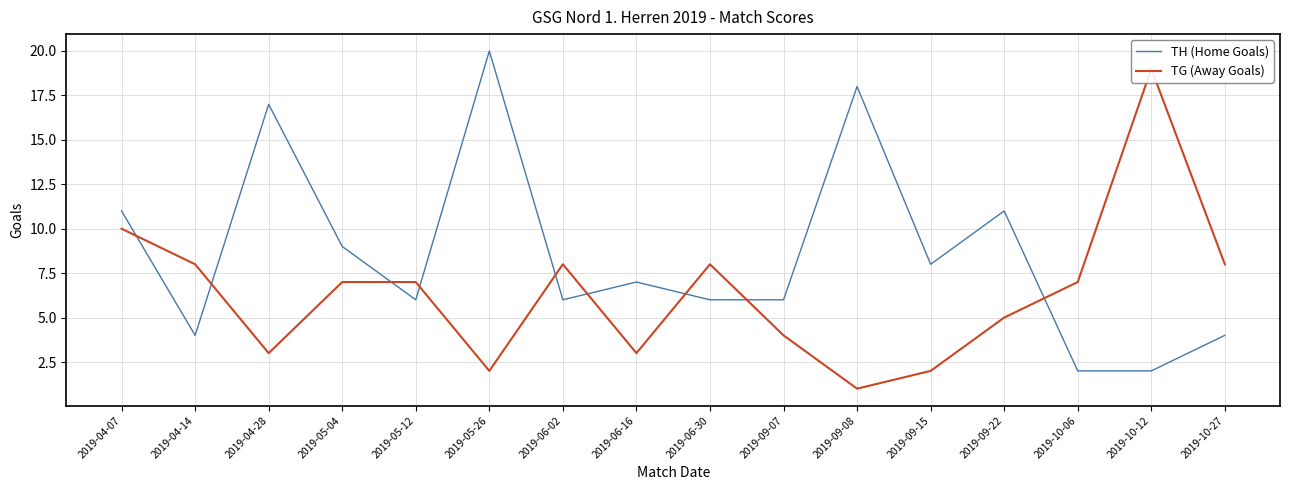

Is this an area chart (filled region under the line)?

No